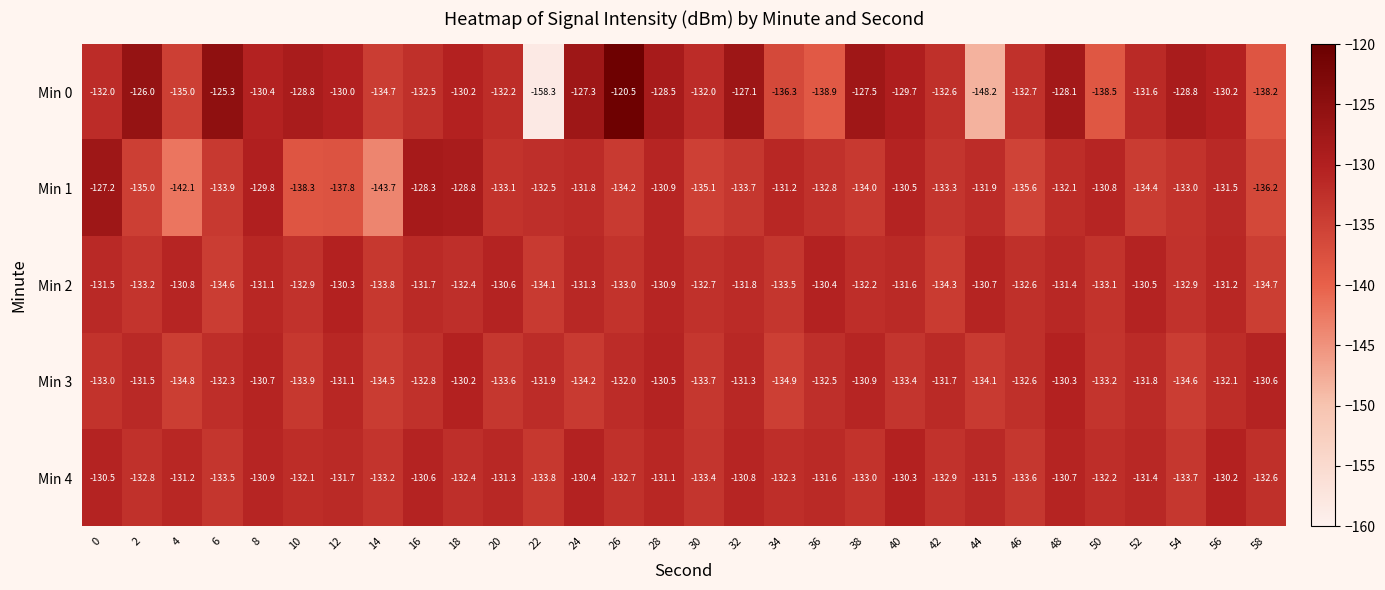

Count the number of data series in this chart.

5